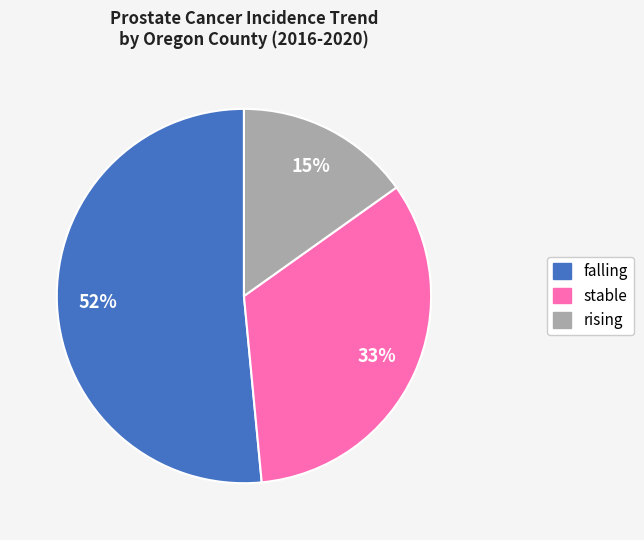

How many slices are in this pie chart?

3